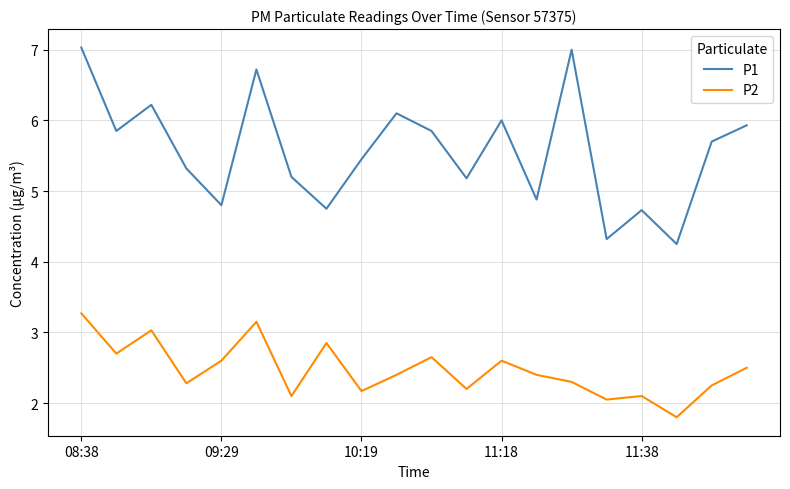

True or false: P2 and P1 intersect in this chart.

False